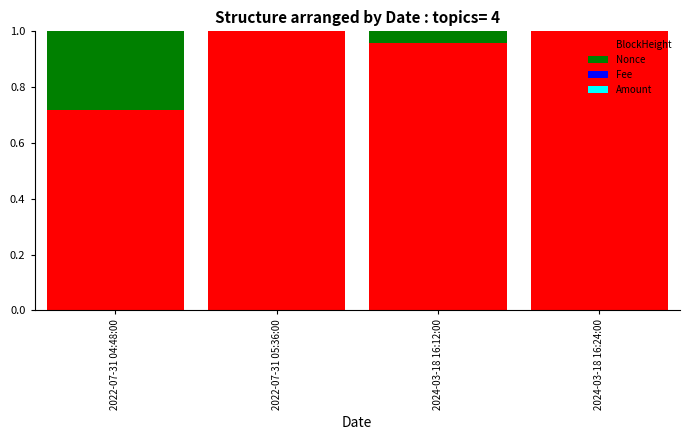

Are the bars horizontal?

No